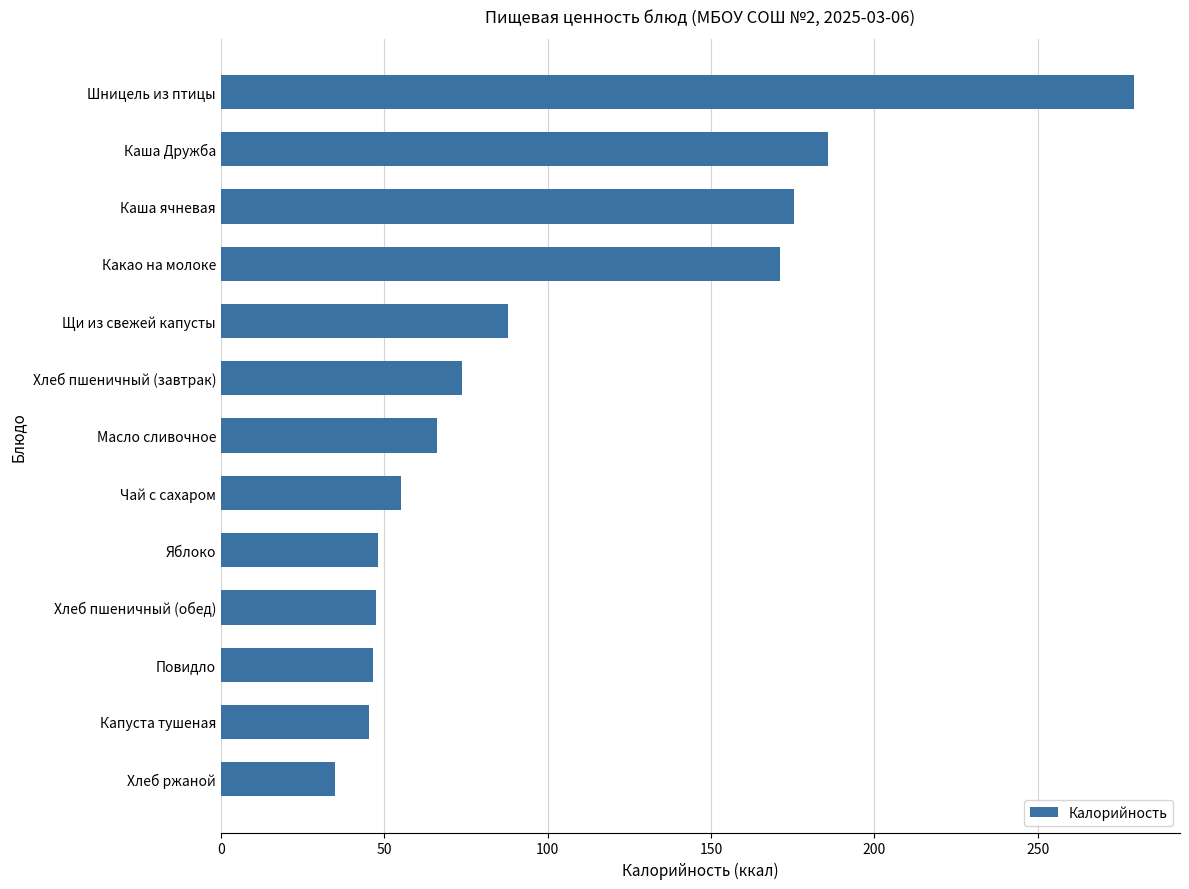

What is the change in value from Щи из свежей капусты to Капуста тушеная?

-42.6